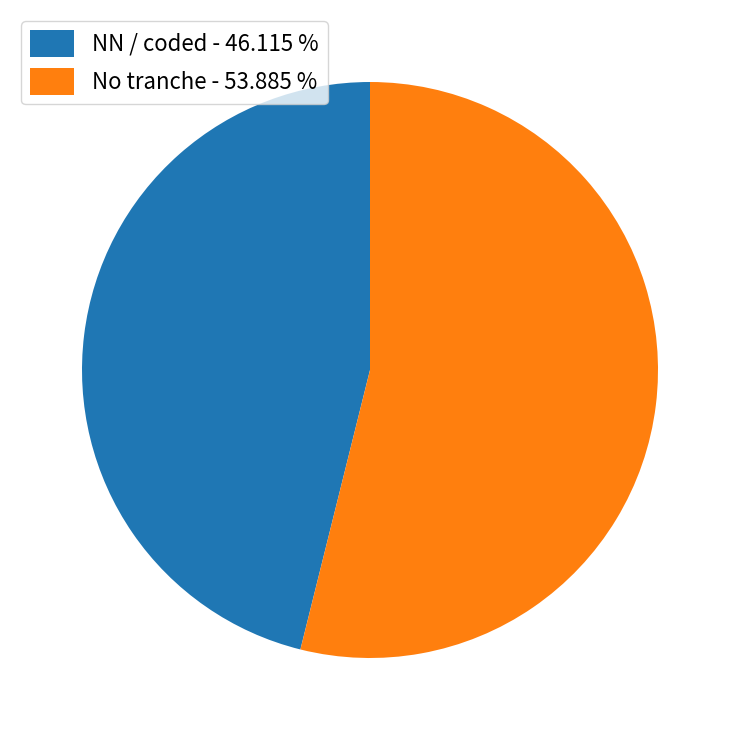

Which slice is the smallest?

NN / coded - 46.115 %